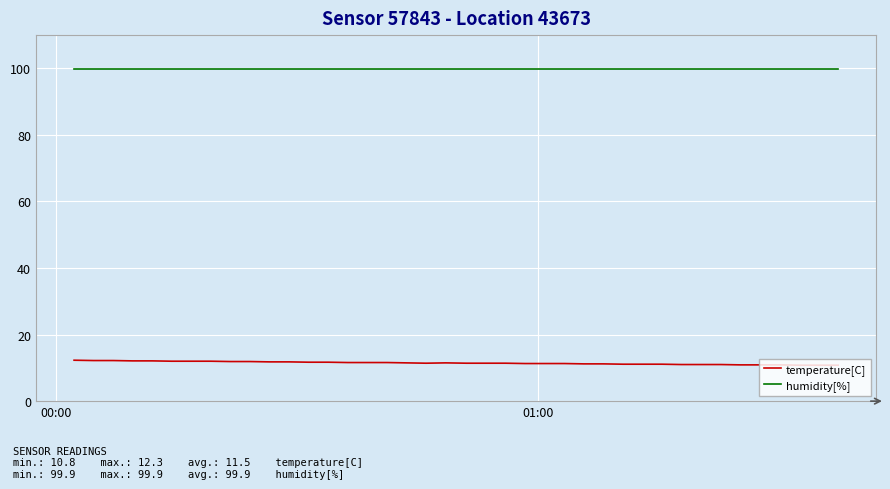

True or false: temperature[C] and humidity[%] cross at least once.

False